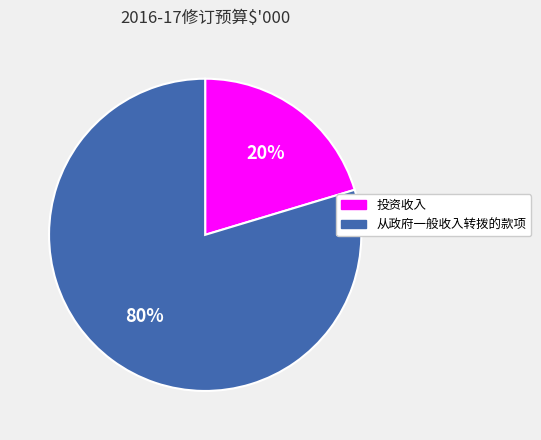

What percentage is the 从政府一般收入转拨的款项 slice, to the nearest percent?

80%